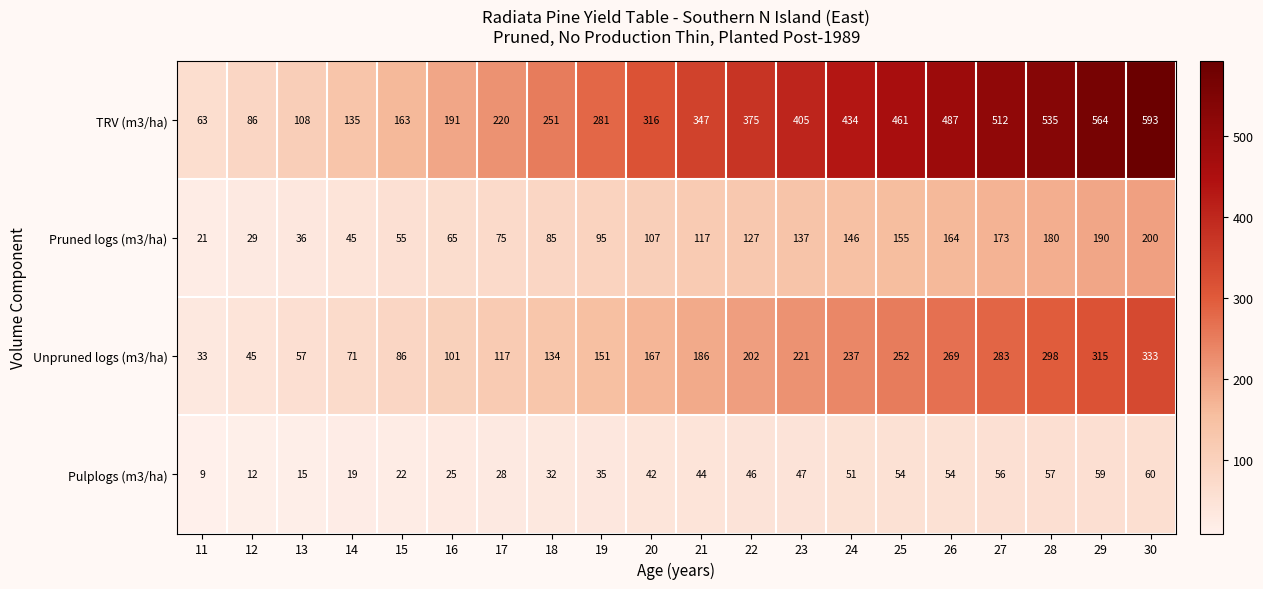

The TRV (m3/ha) series shows 191 at 16. True or false?

True